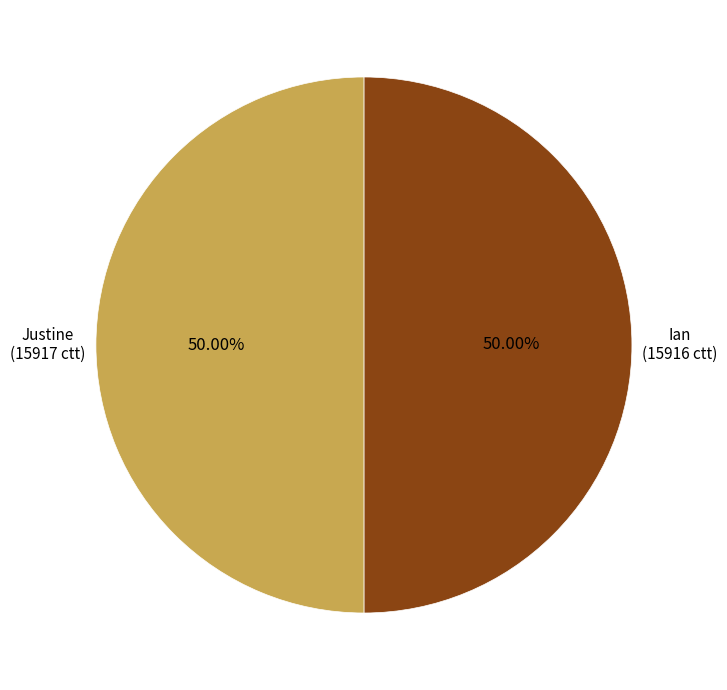

True or false: Ian accounts for 39% of the total.

False